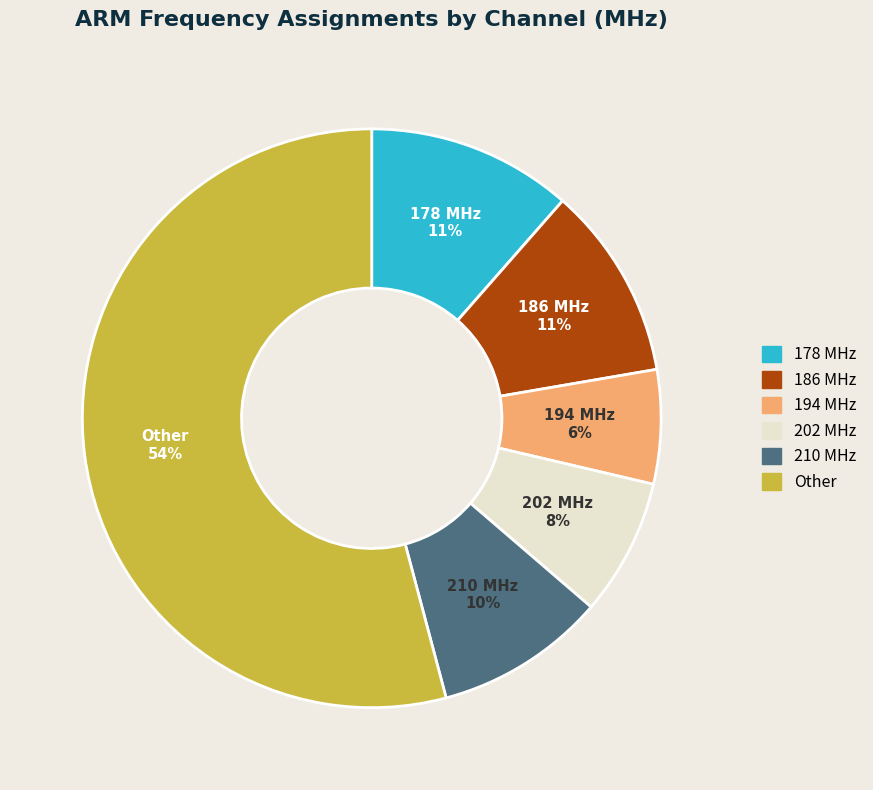

To the nearest percent, what is the difference between the 186 MHz and Other slice percentages?

43%